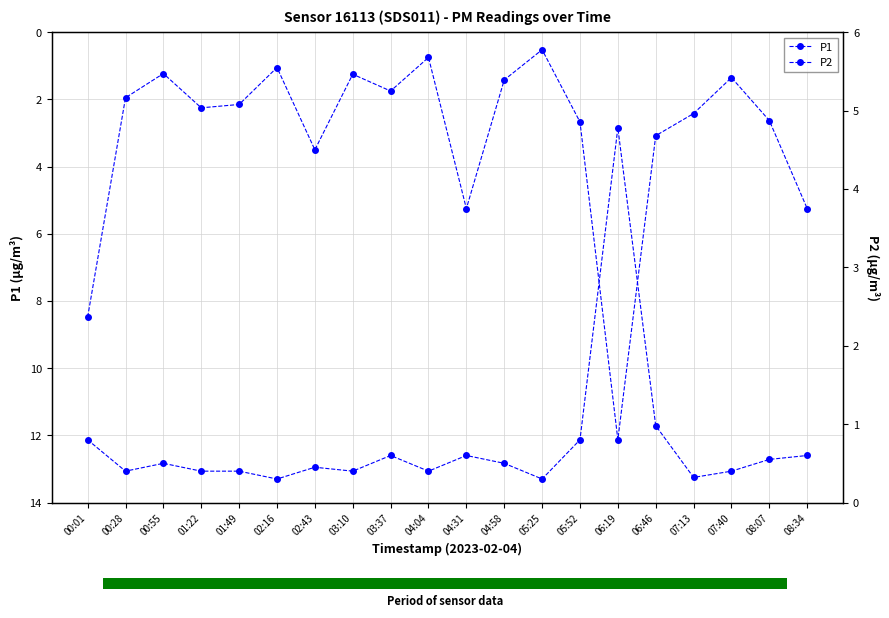

At 06:19, list the series in order from largest to smallest.

P1, P2